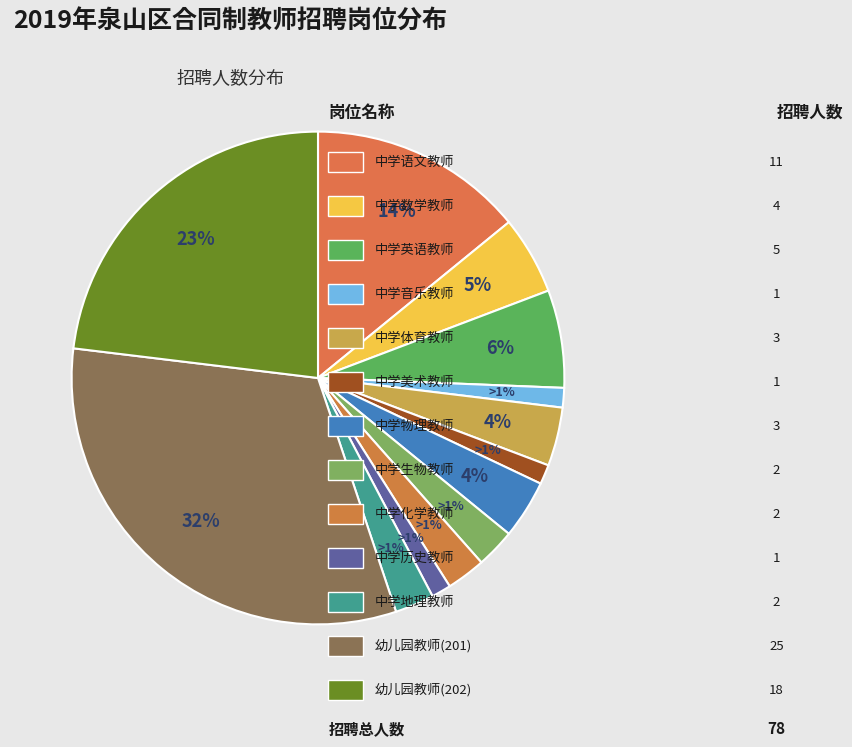

Which slice is the largest?

幼儿园教师(201)